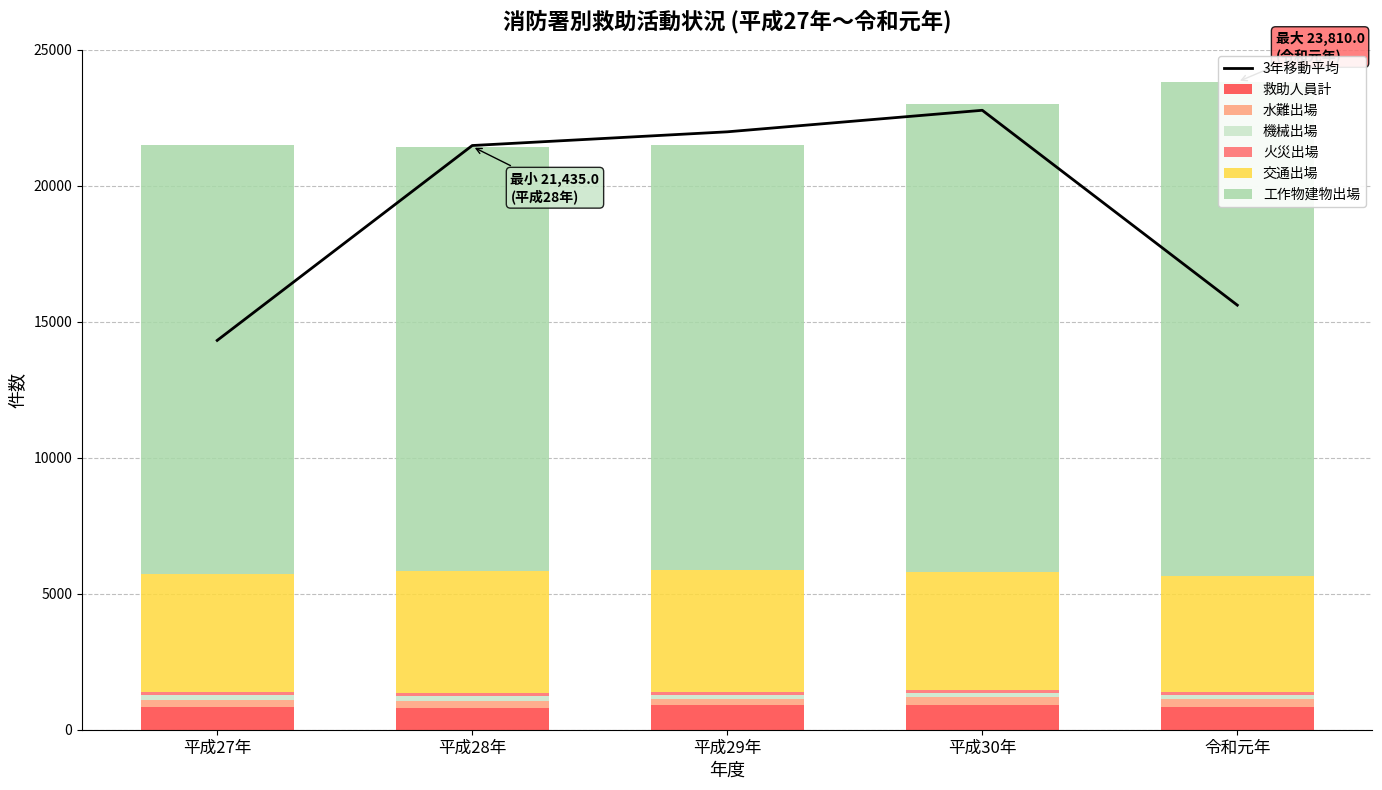

What is the difference between the 機械出場 values at 平成30年 and 令和元年?

6